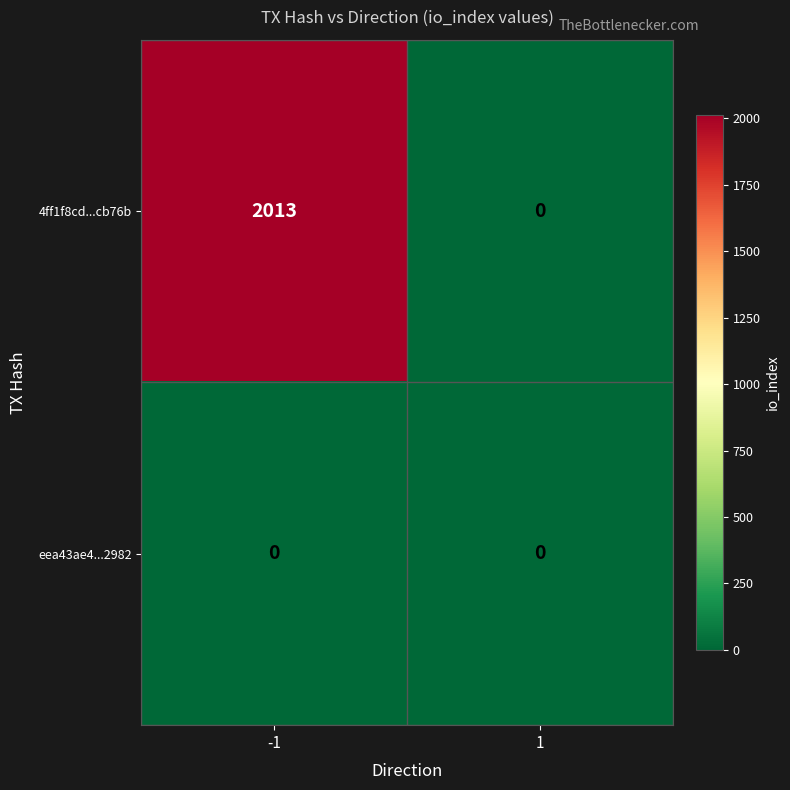

What is the difference between the highest and lowest values at -1?

2013